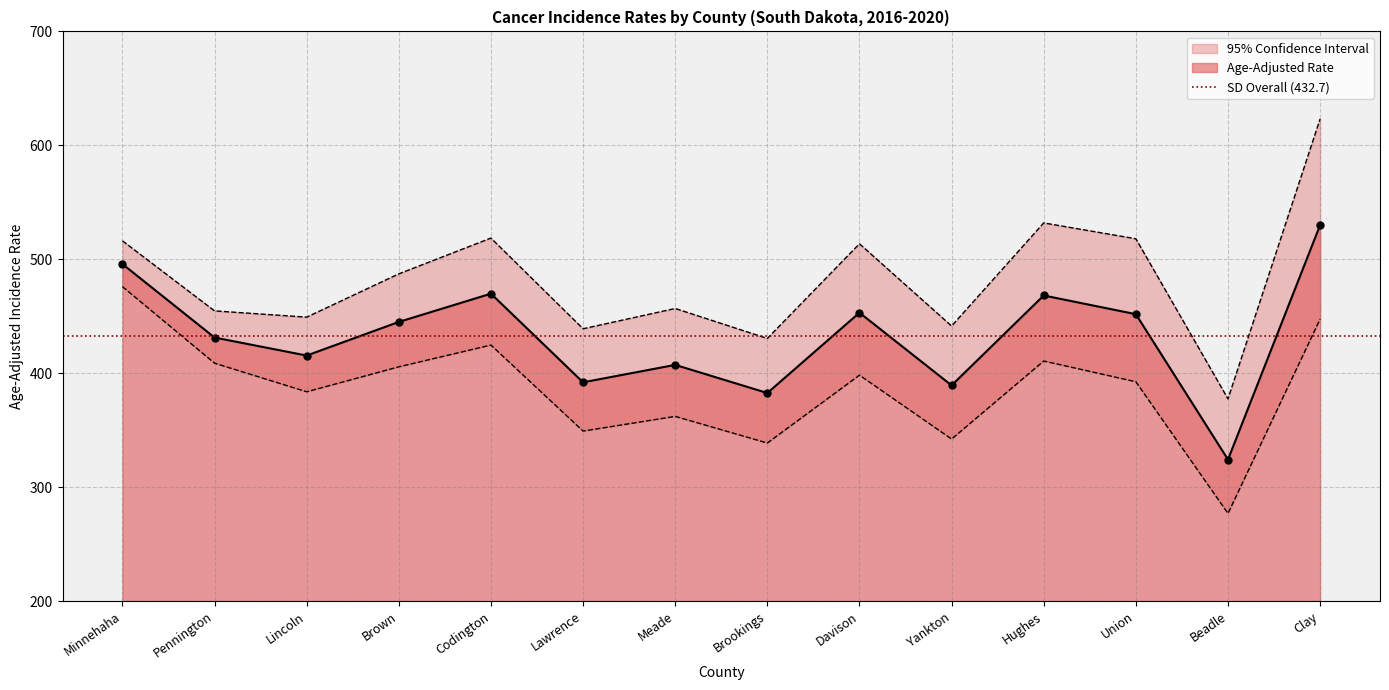

How many data points does each series have?

14